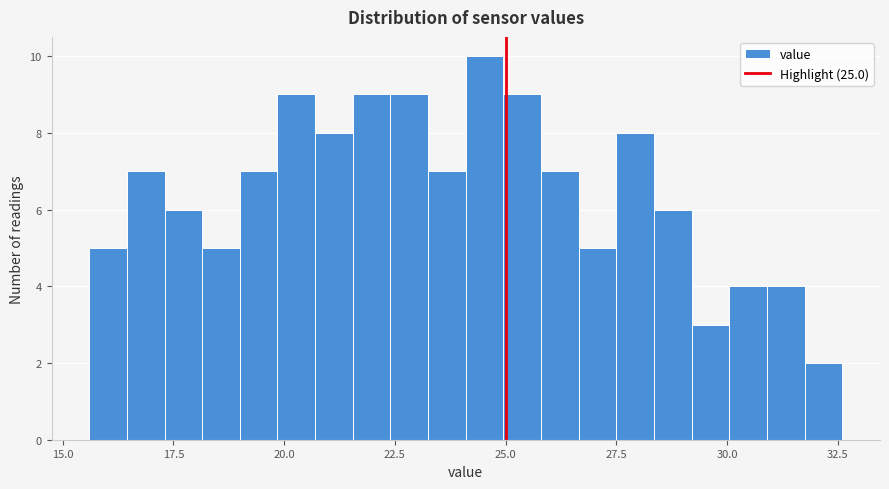

Read against the x-axis, roughly where is the centre of the tallest bar?

24.5